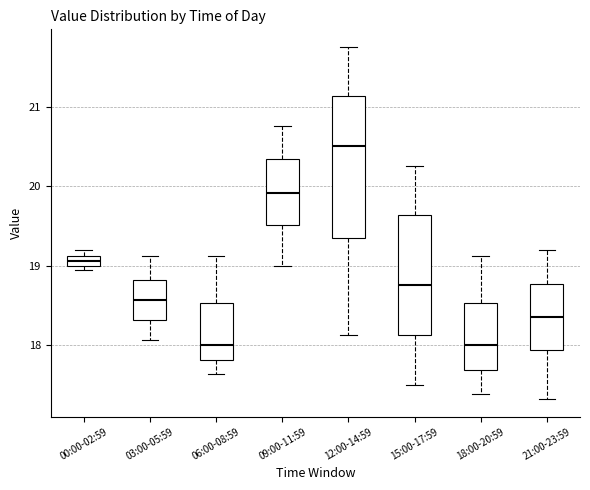

Which box is the tallest, from its lower edge to its upper edge?

12:00-14:59